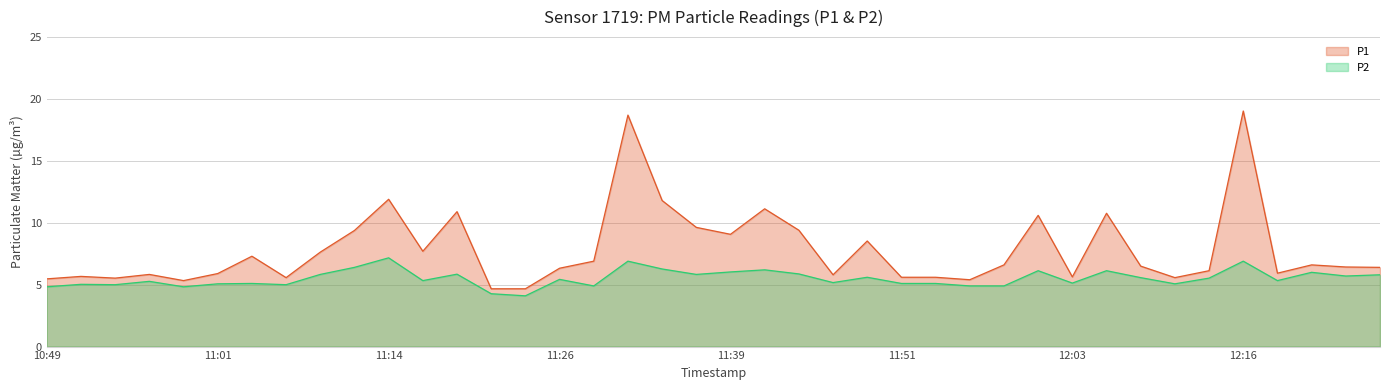

Reading left to right, extract all data points from this chart.

P1: 10:49=5.5	10:51=5.7	10:54=5.5	10:56=5.8	10:59=5.3	11:01=5.9	11:04=7.3	11:06=5.6	11:09=7.6	11:11=9.4	11:14=11.9	11:16=7.7	11:19=10.9	11:21=4.7	11:24=4.7	11:26=6.3	11:29=6.9	11:31=18.7	11:34=11.8	11:36=9.6	11:39=9.1	11:41=11.1	11:44=9.4	11:46=5.8	11:49=8.5	11:51=5.6	11:53=5.6	11:56=5.4	11:58=6.6	12:01=10.6	12:03=5.6	12:06=10.8	12:08=6.5	12:11=5.6	12:13=6.1	12:16=19.0	12:18=5.9	12:21=6.6	12:23=6.4	12:26=6.4
P2: 10:49=4.8	10:51=5.0	10:54=5.0	10:56=5.3	10:59=4.8	11:01=5.1	11:04=5.1	11:06=5.0	11:09=5.8	11:11=6.4	11:14=7.2	11:16=5.3	11:19=5.8	11:21=4.3	11:24=4.1	11:26=5.4	11:29=4.9	11:31=6.9	11:34=6.3	11:36=5.8	11:39=6.0	11:41=6.2	11:44=5.9	11:46=5.2	11:49=5.6	11:51=5.1	11:53=5.1	11:56=4.9	11:58=4.9	12:01=6.1	12:03=5.1	12:06=6.1	12:08=5.6	12:11=5.1	12:13=5.5	12:16=6.9	12:18=5.3	12:21=6.0	12:23=5.7	12:26=5.8